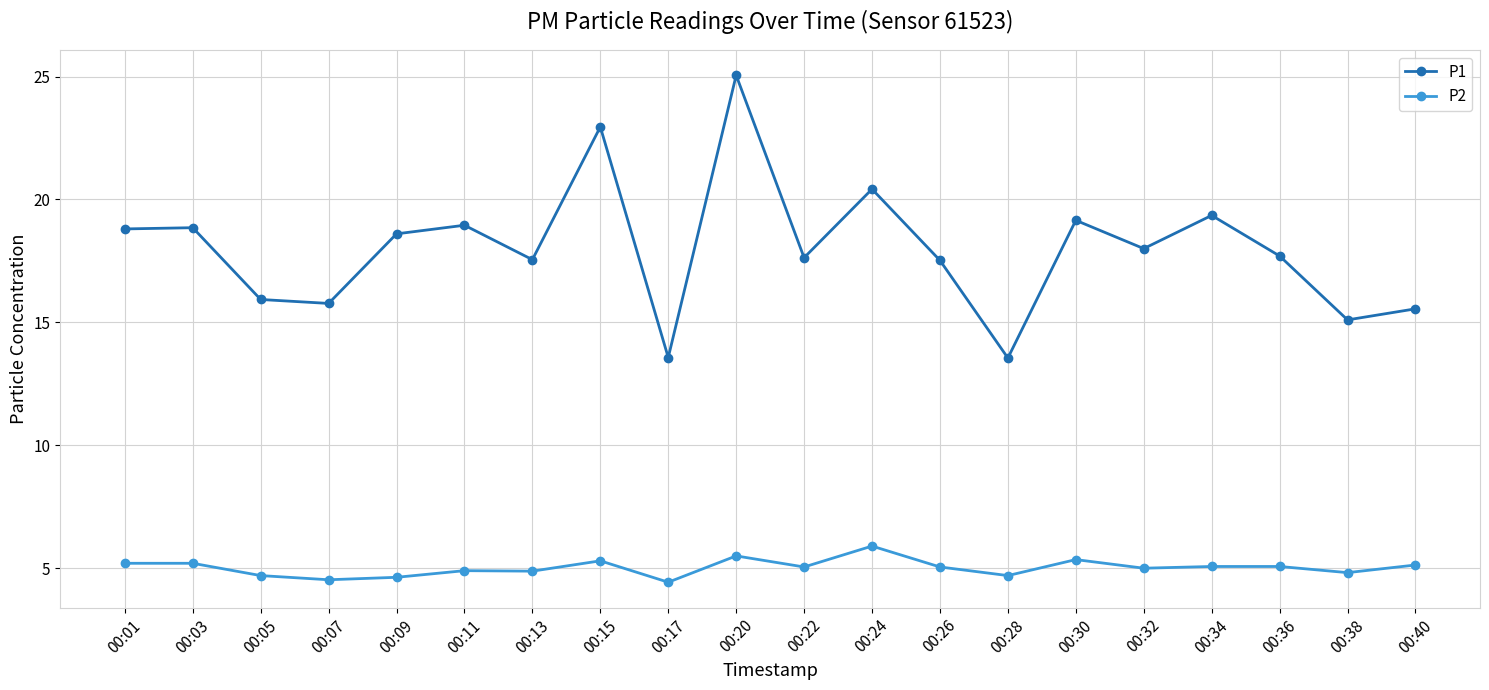

True or false: P2 has more than 1 points higher than both neighbors.

True